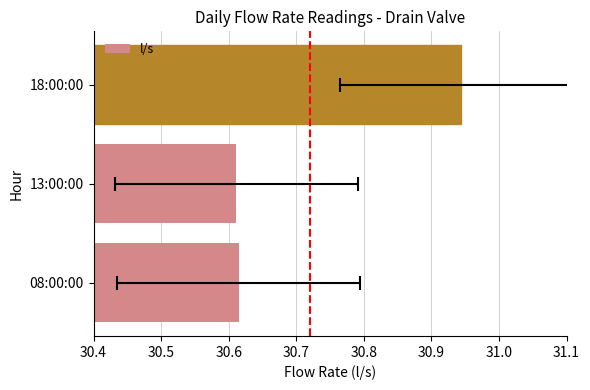

The value at 18:00:00 is 48.7. True or false?

False